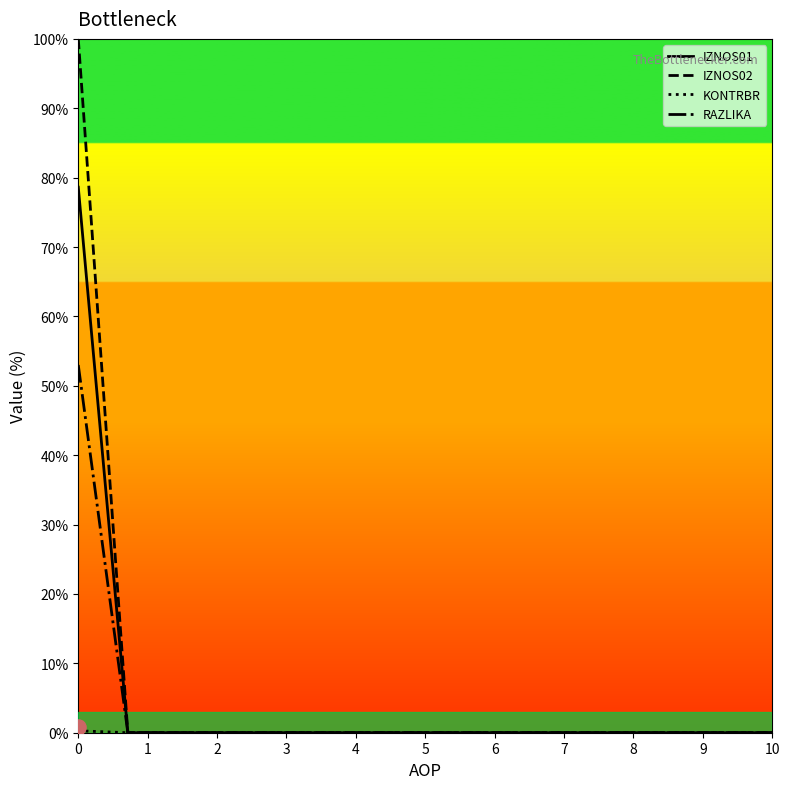

Is the value of IZNOS01 at 10 greater than the value of RAZLIKA at 12?

No